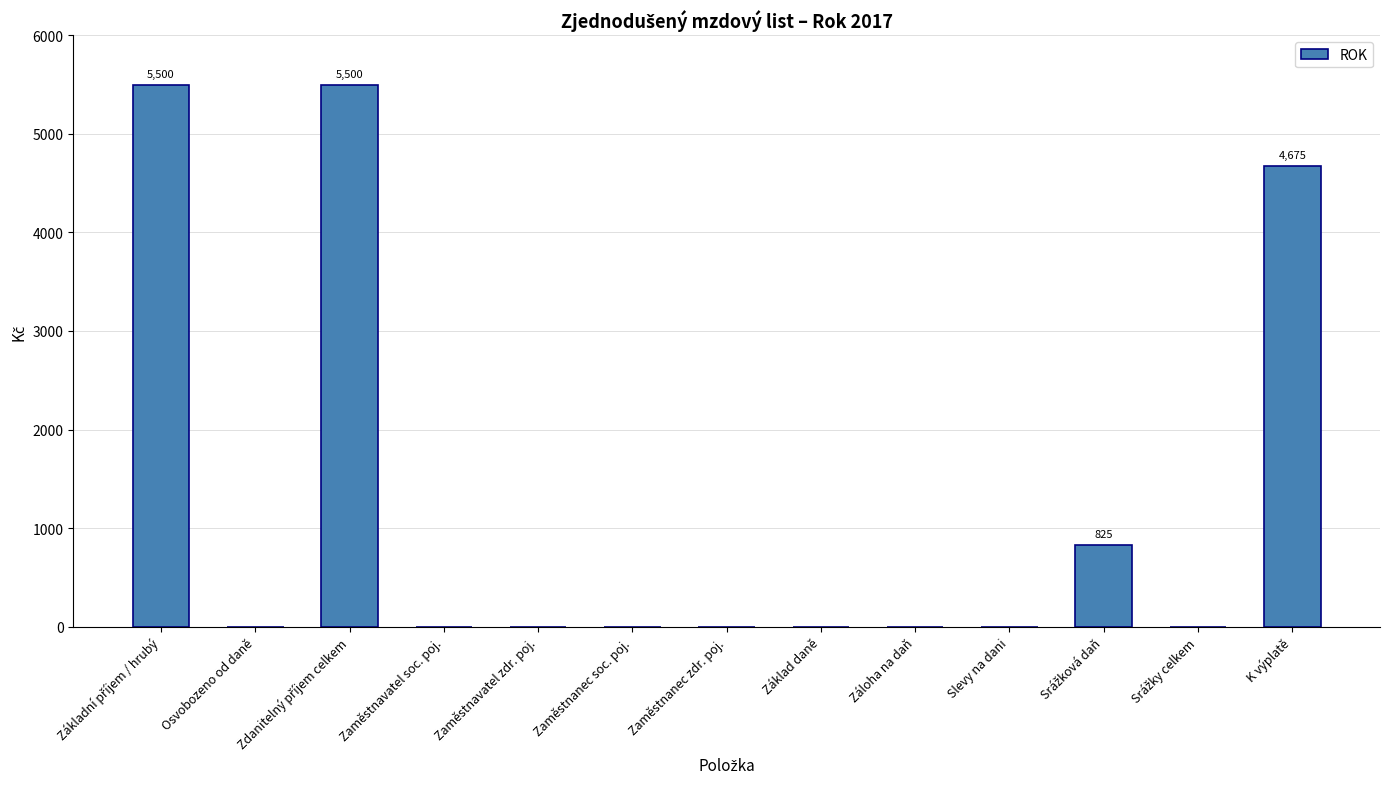

How many series are shown in this chart?

1